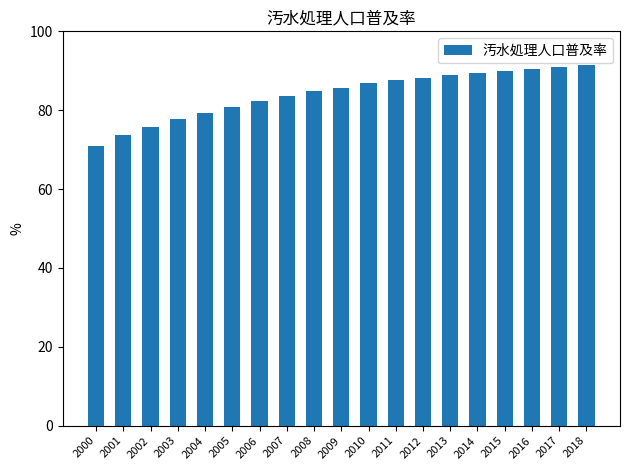

What is the value of the 11th bar from the left?

86.9